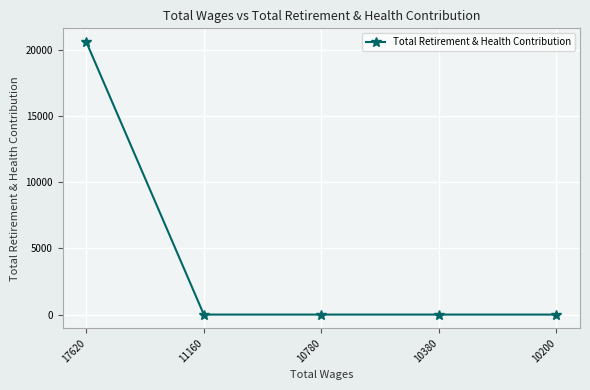

What is the difference between the maximum and minimum values?

20617